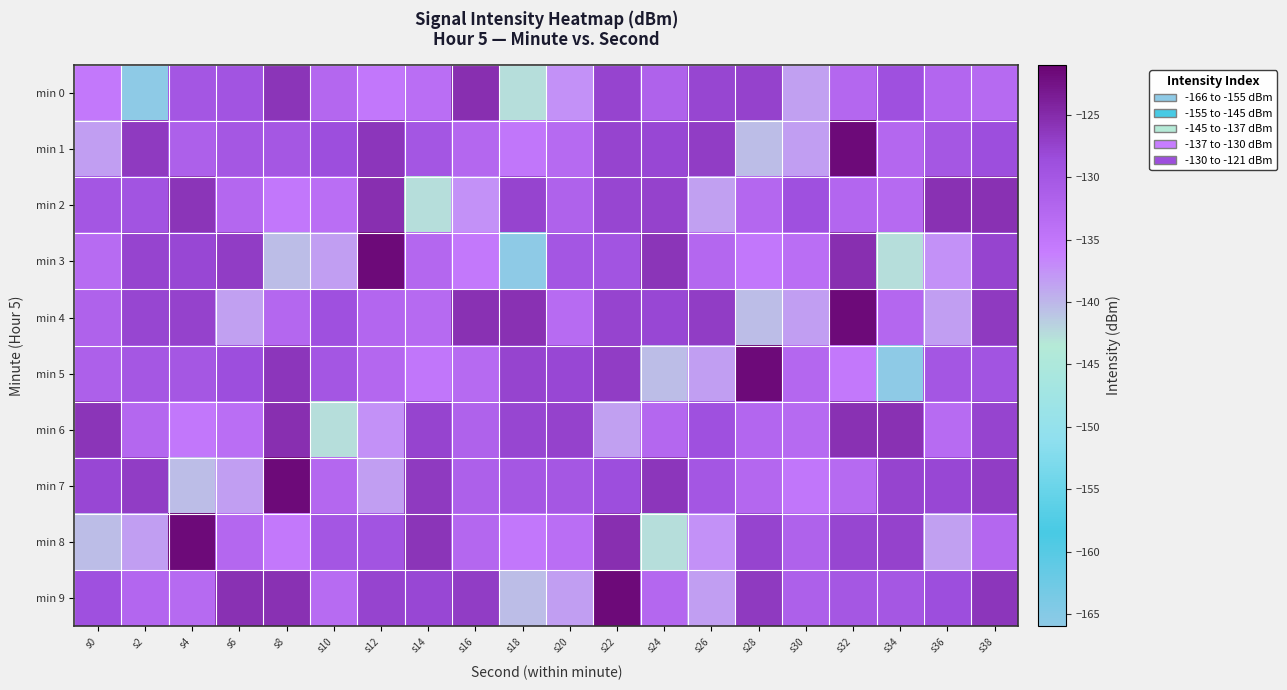

Reading right to left, what are all the values shown in this chart?

min 0: s38=-133.1	s36=-132.5	s34=-129.1	s32=-132.7	s30=-138.4	s28=-127.5	s26=-127.7	s24=-131.8	s22=-127.6	s20=-137.5	s18=-142.7	s16=-125.5	s14=-133.7	s12=-135.1	s10=-132.6	s8=-126.1	s6=-129.5	s4=-129.8	s2=-165.9	s0=-135.3
min 1: s38=-128.6	s36=-130.0	s34=-132.7	s32=-121.6	s30=-138.4	s28=-140.4	s26=-126.9	s24=-127.9	s22=-127.5	s20=-133.1	s18=-135.0	s16=-132.7	s14=-129.9	s12=-126.1	s10=-128.6	s8=-130.0	s6=-130.0	s4=-131.4	s2=-126.5	s0=-138.3
min 2: s38=-125.6	s36=-125.7	s34=-133.1	s32=-132.5	s30=-129.1	s28=-132.7	s26=-138.4	s24=-127.5	s22=-127.7	s20=-131.8	s18=-127.6	s16=-137.5	s14=-142.7	s12=-125.5	s10=-133.7	s8=-135.1	s6=-132.6	s4=-126.1	s2=-129.5	s0=-129.8
min 3: s38=-127.6	s36=-137.5	s34=-142.7	s32=-125.5	s30=-133.7	s28=-135.1	s26=-132.6	s24=-126.1	s22=-129.5	s20=-129.8	s18=-165.9	s16=-135.3	s14=-132.7	s12=-121.6	s10=-138.4	s8=-140.4	s6=-126.9	s4=-127.9	s2=-127.5	s0=-133.2
min 4: s38=-126.5	s36=-138.3	s34=-132.7	s32=-121.6	s30=-138.4	s28=-140.4	s26=-126.9	s24=-127.9	s22=-127.5	s20=-133.2	s18=-125.6	s16=-125.7	s14=-133.1	s12=-132.5	s10=-129.1	s8=-132.7	s6=-138.4	s4=-127.5	s2=-127.7	s0=-131.8
min 5: s38=-129.5	s36=-129.8	s34=-165.9	s32=-135.3	s30=-132.7	s28=-121.6	s26=-138.4	s24=-140.4	s22=-126.9	s20=-127.9	s18=-127.5	s16=-133.1	s14=-135.0	s12=-132.7	s10=-129.9	s8=-126.1	s6=-128.6	s4=-130.0	s2=-130.0	s0=-131.4
min 6: s38=-127.5	s36=-133.2	s34=-125.6	s32=-125.7	s30=-133.1	s28=-132.5	s26=-129.1	s24=-132.7	s22=-138.4	s20=-127.5	s18=-127.7	s16=-131.8	s14=-127.6	s12=-137.5	s10=-142.7	s8=-125.5	s6=-133.7	s4=-135.1	s2=-132.6	s0=-126.1
min 7: s38=-126.9	s36=-127.9	s34=-127.5	s32=-133.1	s30=-135.0	s28=-132.7	s26=-129.9	s24=-126.1	s22=-128.6	s20=-130.0	s18=-130.0	s16=-131.4	s14=-126.5	s12=-138.3	s10=-132.7	s8=-121.6	s6=-138.4	s4=-140.4	s2=-126.9	s0=-127.9
min 8: s38=-132.7	s36=-138.4	s34=-127.5	s32=-127.7	s30=-131.8	s28=-127.6	s26=-137.5	s24=-142.7	s22=-125.5	s20=-133.7	s18=-135.1	s16=-132.6	s14=-126.1	s12=-129.5	s10=-129.8	s8=-135.3	s6=-132.7	s4=-121.6	s2=-138.4	s0=-140.4
min 9: s38=-126.1	s36=-128.6	s34=-130.0	s32=-130.0	s30=-131.4	s28=-126.5	s26=-138.3	s24=-132.7	s22=-121.6	s20=-138.4	s18=-140.4	s16=-126.9	s14=-127.9	s12=-127.5	s10=-133.2	s8=-125.6	s6=-125.7	s4=-133.1	s2=-132.5	s0=-129.1